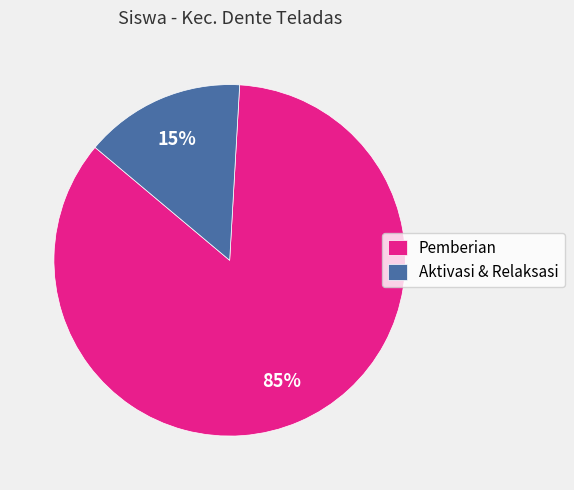

Is it true that Aktivasi & Relaksasi is 15% of the pie?

True